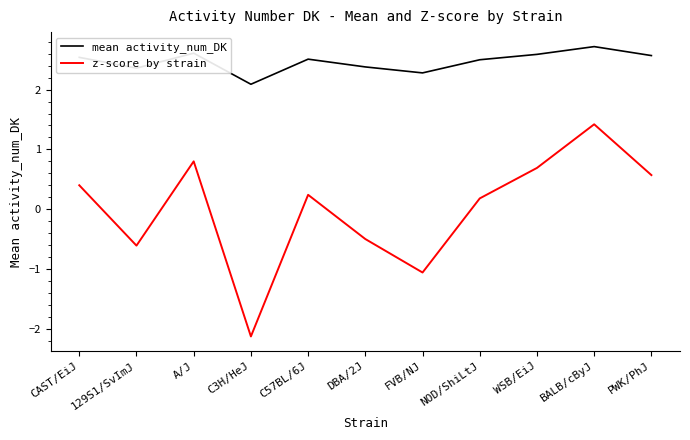

Which series has the largest total across all categories?

mean activity_num_DK